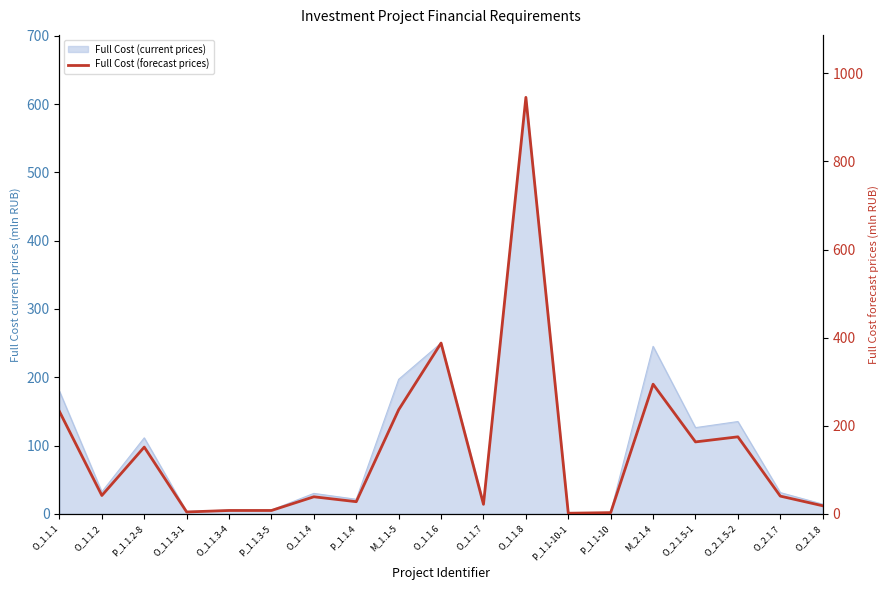

What is the smallest value displayed?

1.3